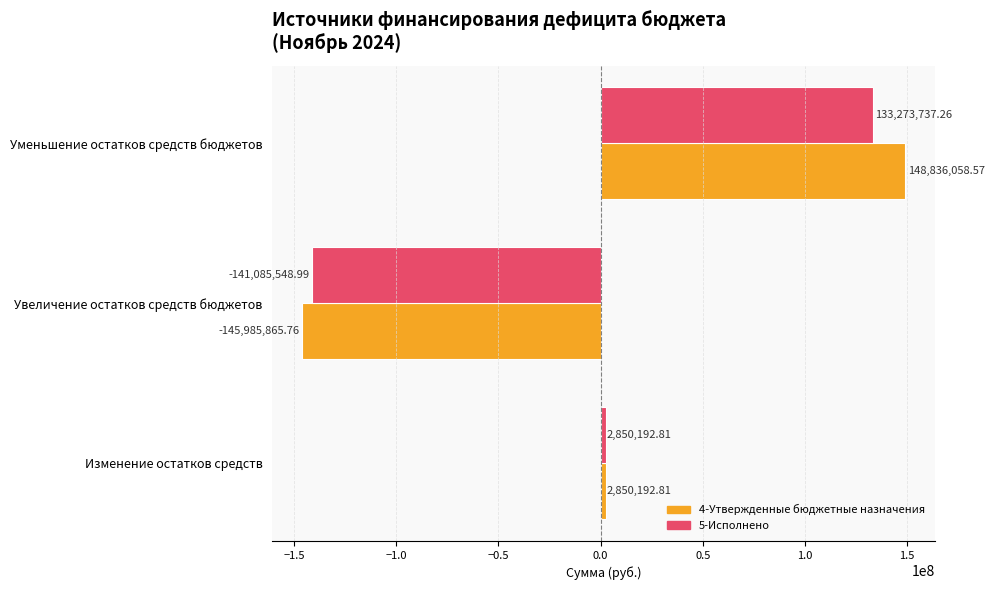

What is the difference between the maximum and minimum values in the 4-Утвержденные бюджетные назначения series?

294821924.3